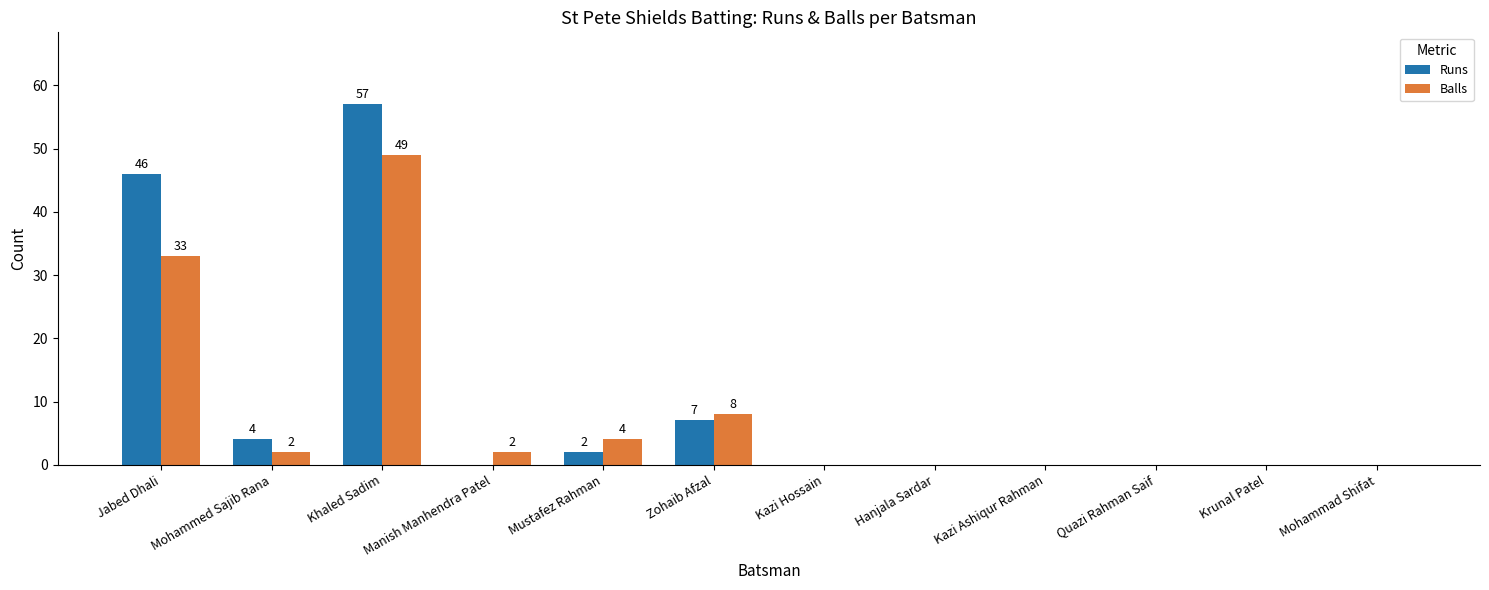

The Balls series shows 0 at Hanjala Sardar. True or false?

True